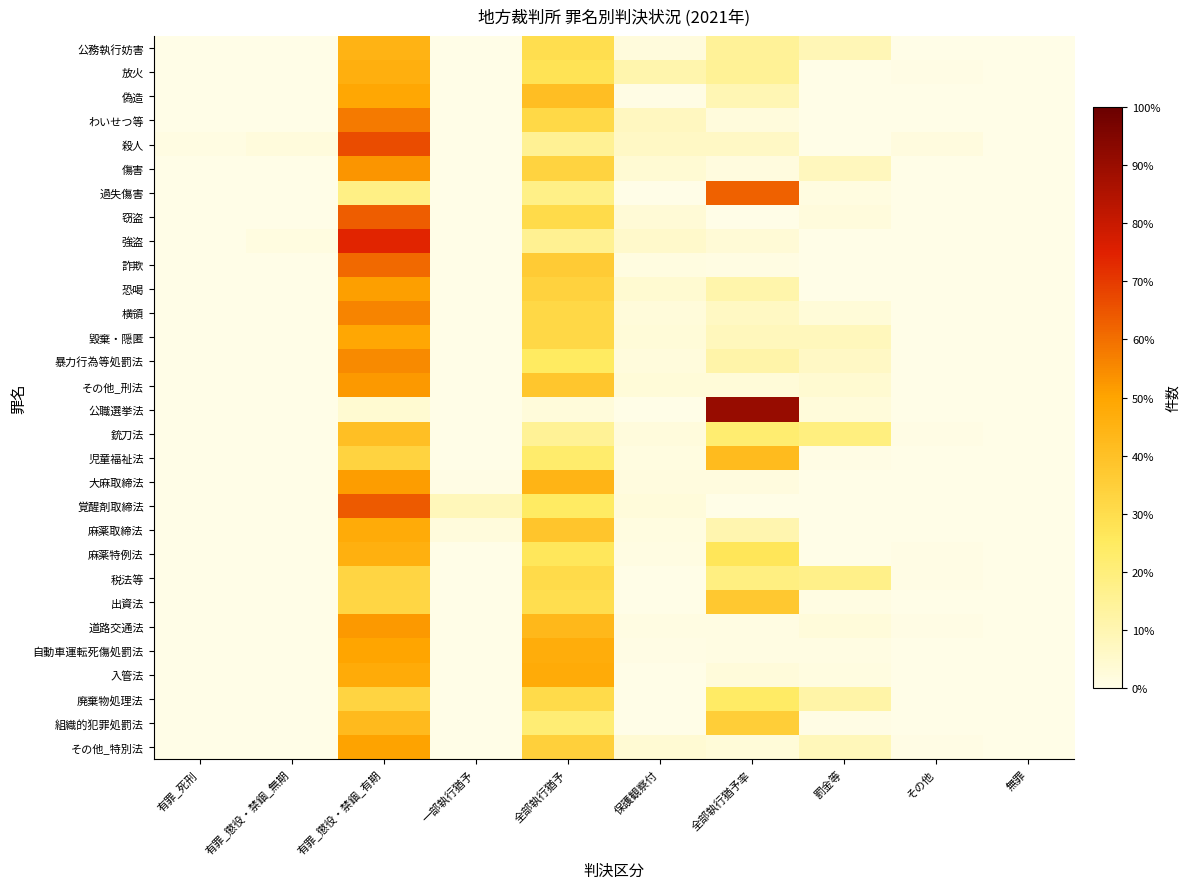

Which has a higher value, 一部執行猶予 or 罰金等?

罰金等